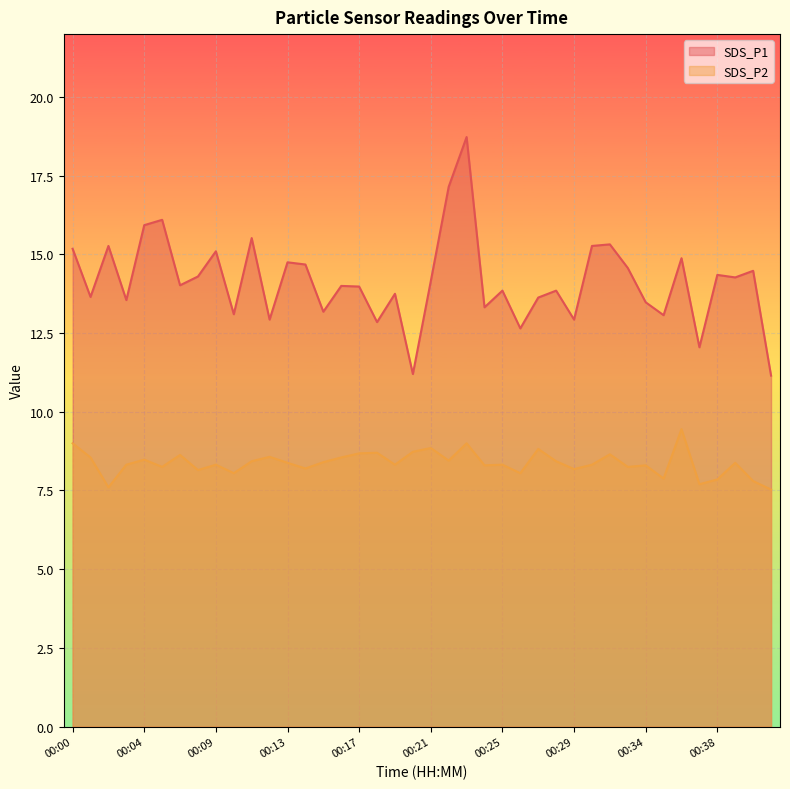

What is the difference between the SDS_P2 values at 00:26 and 00:34?

0.2